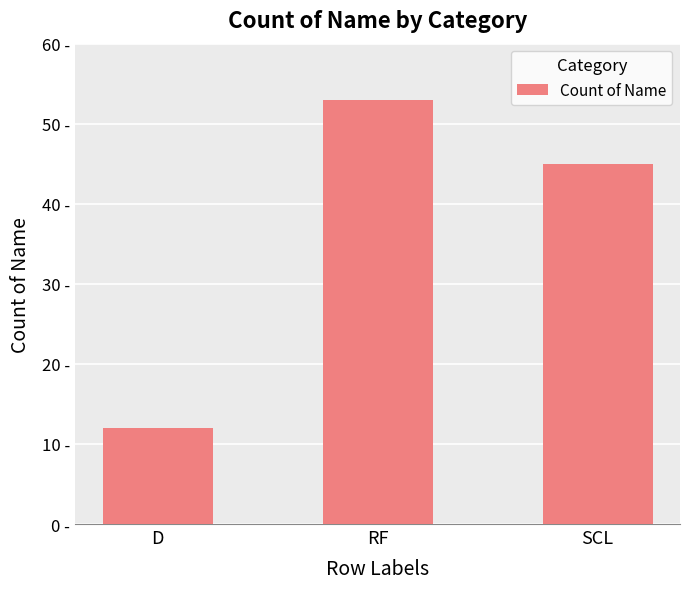

Does the chart contain any negative values?

No